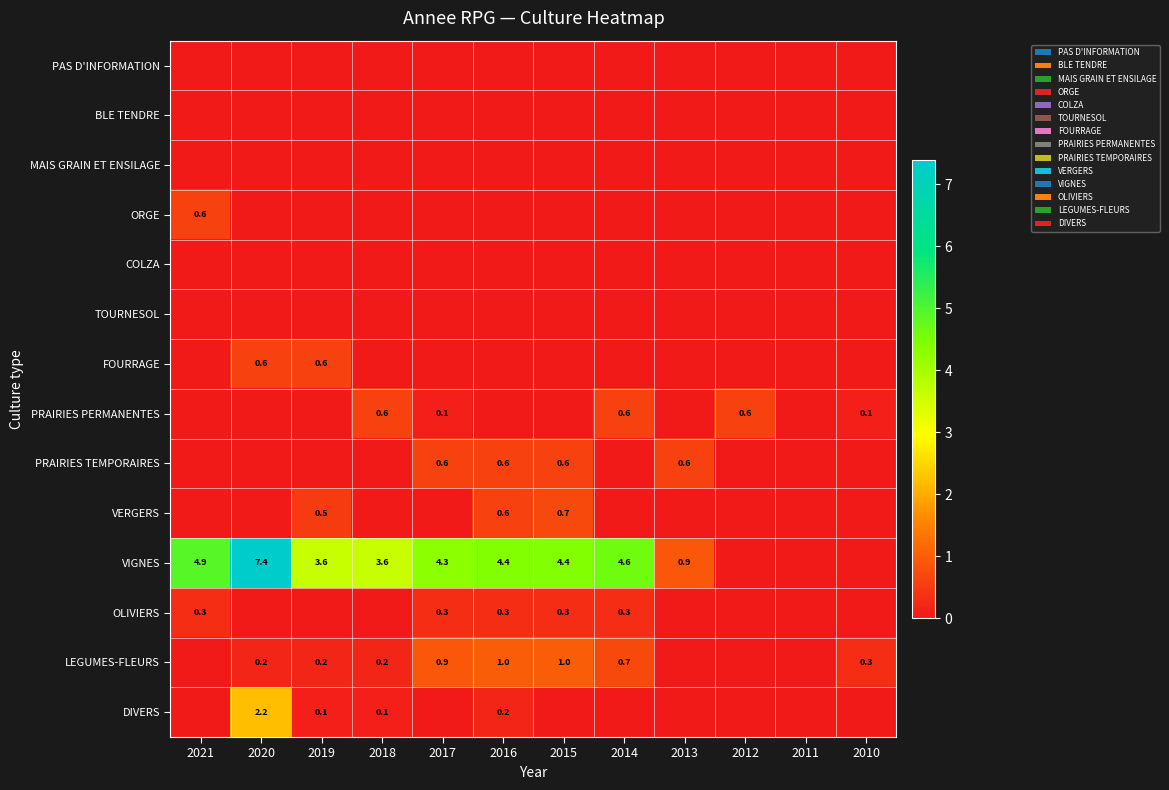

The value of VIGNES at 2016 is 1.3. True or false?

False